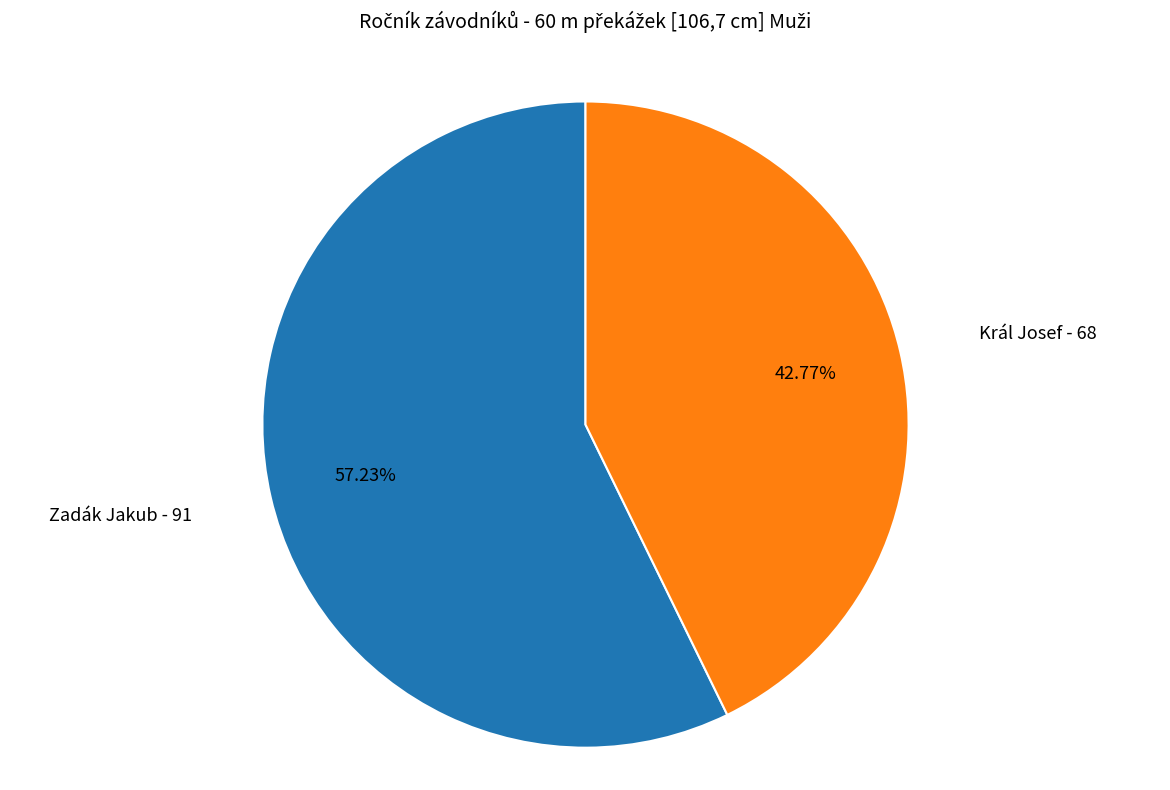

Is there a majority slice in this chart?

Yes